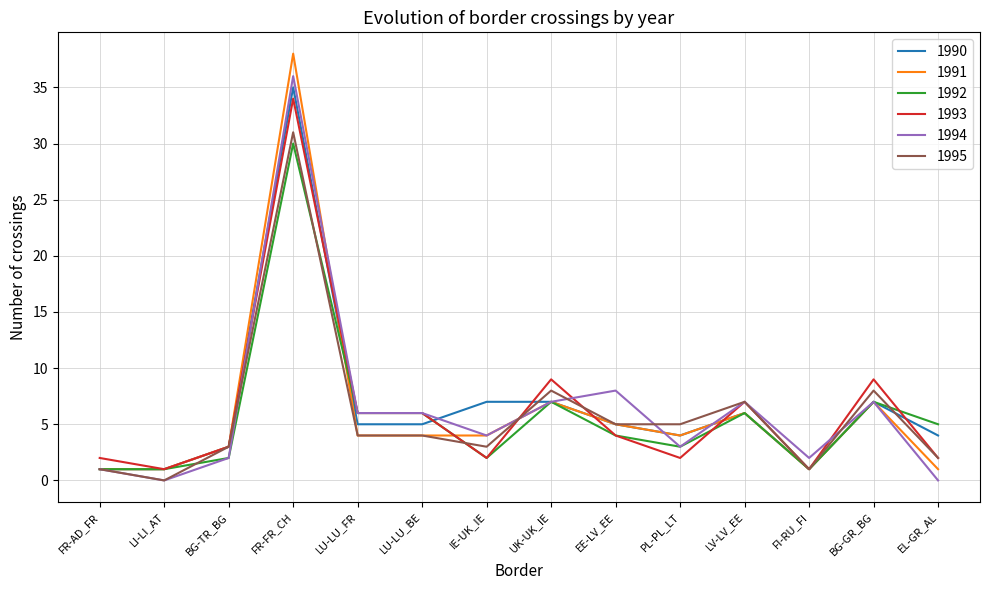

What are all the series names shown in the legend?

1990, 1991, 1992, 1993, 1994, 1995